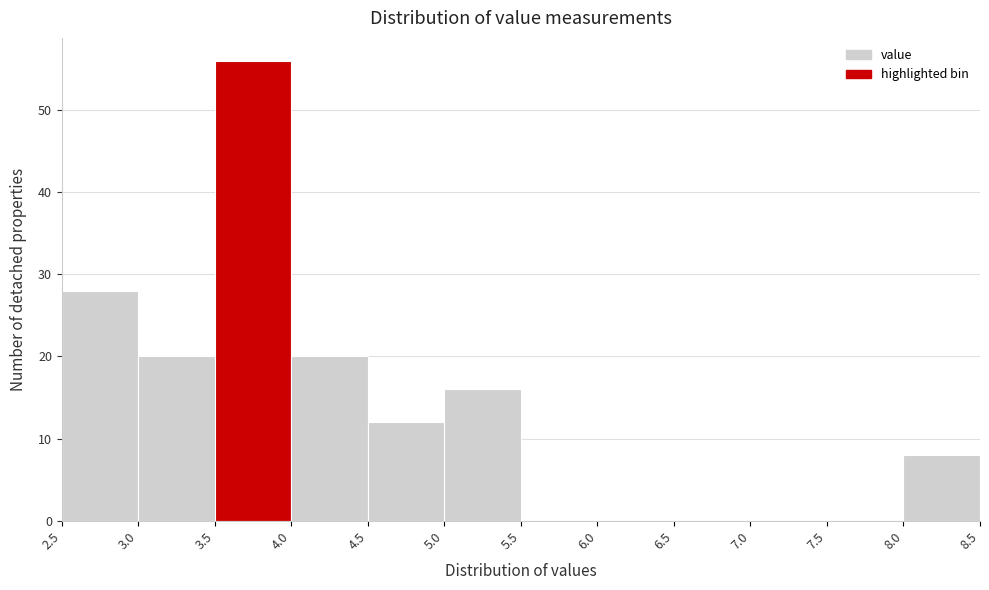

Reading left to right, transcribe this chart: for each bar, give the range it covers on the x-axis and its height. The values are not printed on the chart, so give them approximately, as read against the axis.

2.5 to 3.0: 28
3.0 to 3.5: 20
3.5 to 4.0: 56
4.0 to 4.5: 20
4.5 to 5.0: 12
5.0 to 5.5: 16
5.5 to 6.0: 0
6.0 to 6.5: 0
6.5 to 7.0: 0
7.0 to 7.5: 0
7.5 to 8.0: 0
8.0 to 8.5: 8